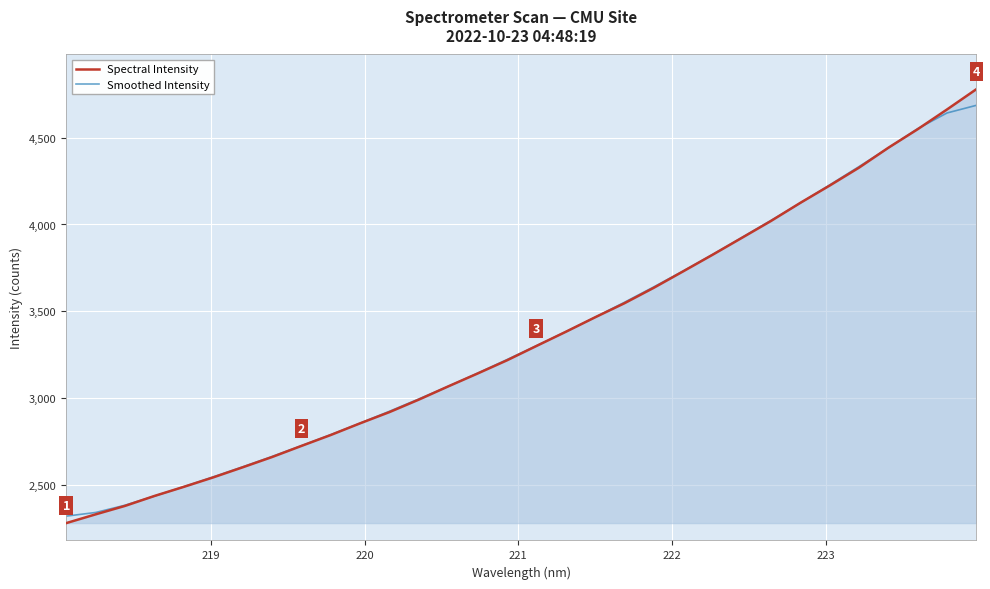

What is the minimum value for Smoothed Intensity?

2320.9